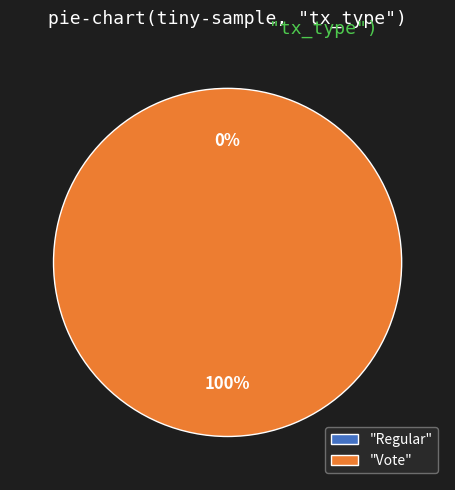

How many segments does this pie chart have?

2